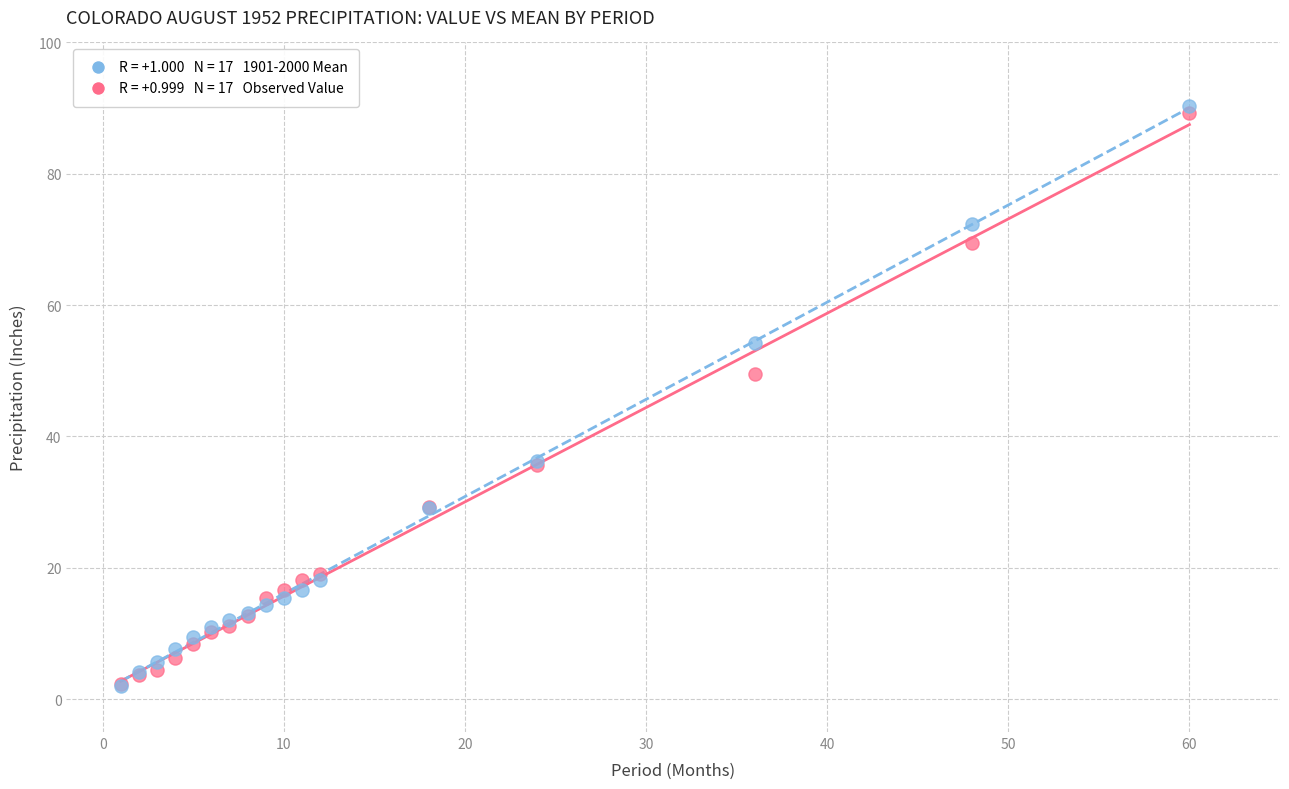

Across all series, what Y value is closest to 46?

49.5